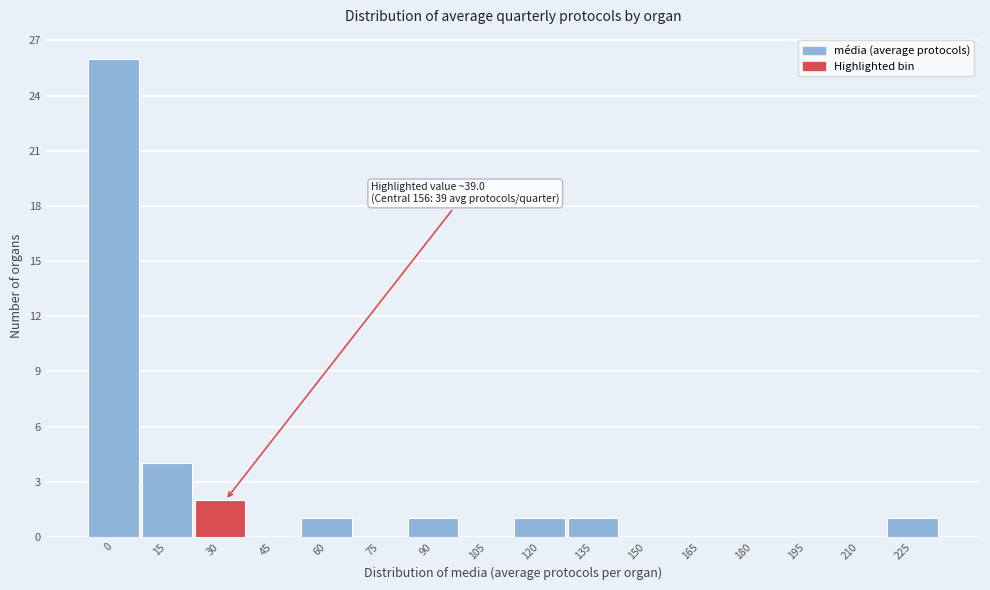

Reading right to left, what are all the values shown in this chart?

225=1	210=0	195=0	180=0	165=0	150=0	135=1	120=1	105=0	90=1	75=0	60=1	45=0	30=2	15=4	0=26